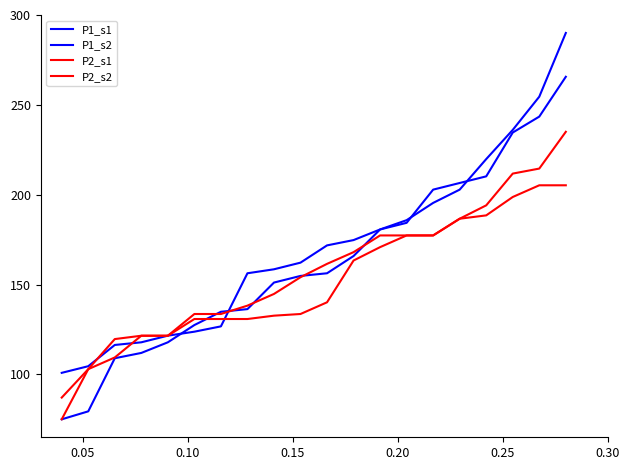

How many lines are shown in the chart?

4